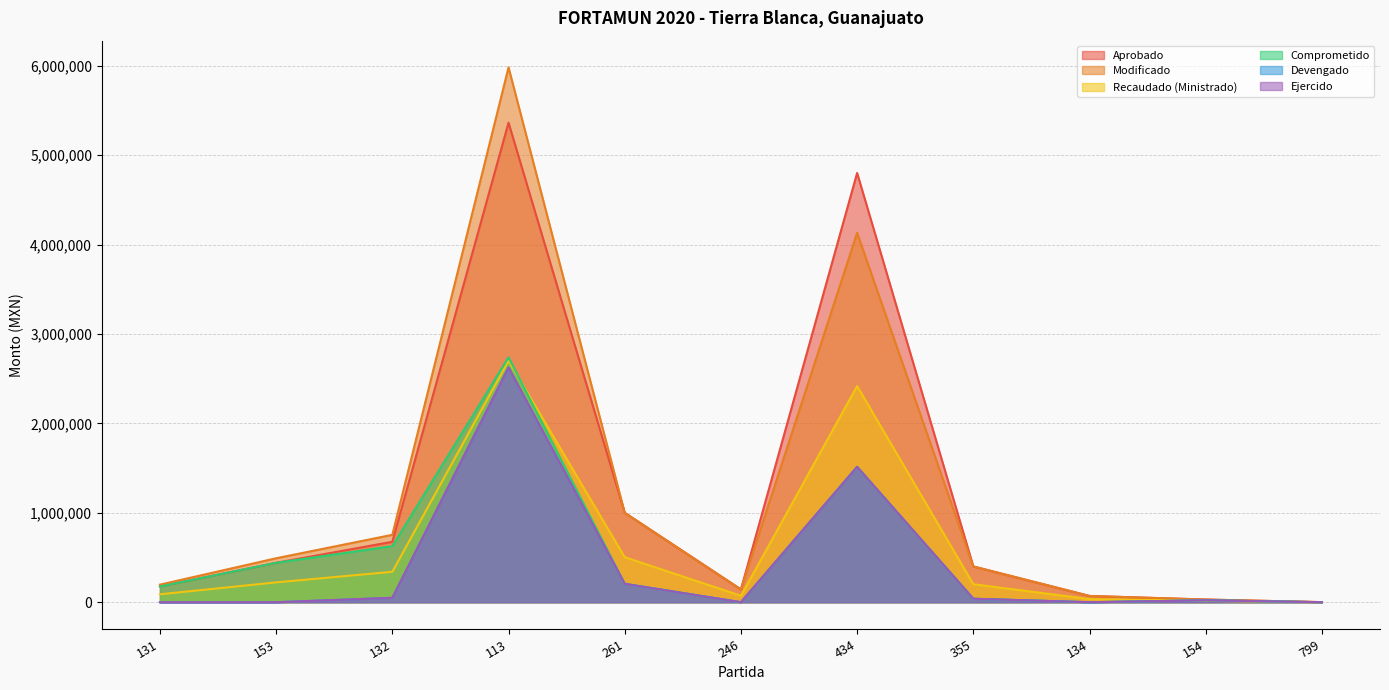

What are all the series names shown in the legend?

Aprobado, Modificado, Recaudado (Ministrado), Comprometido, Devengado, Ejercido